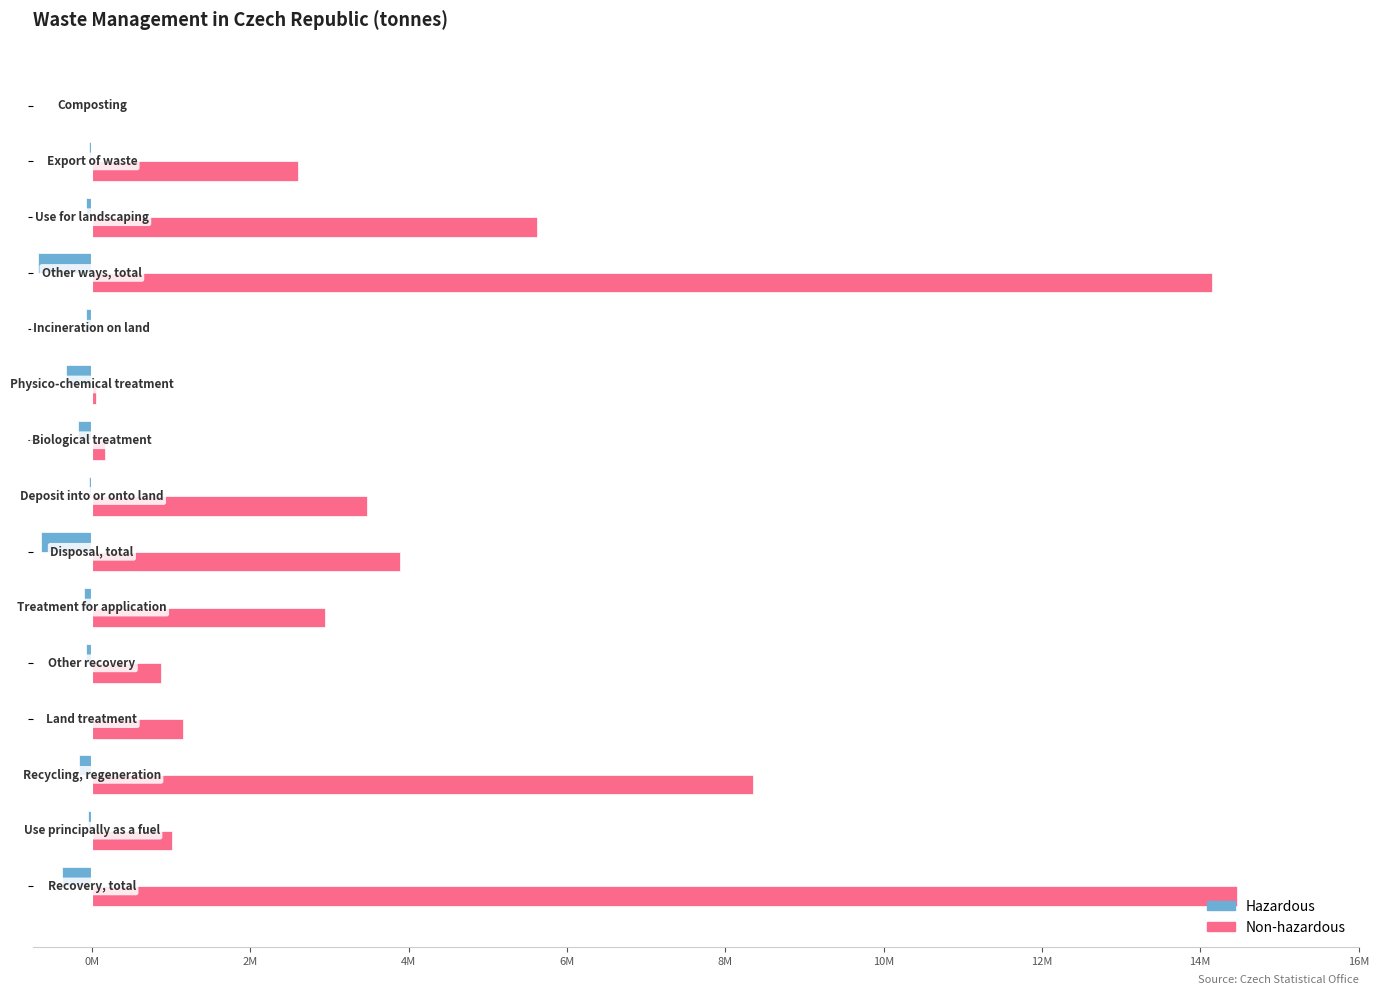

What are all the series names shown in the legend?

Hazardous, Non-hazardous